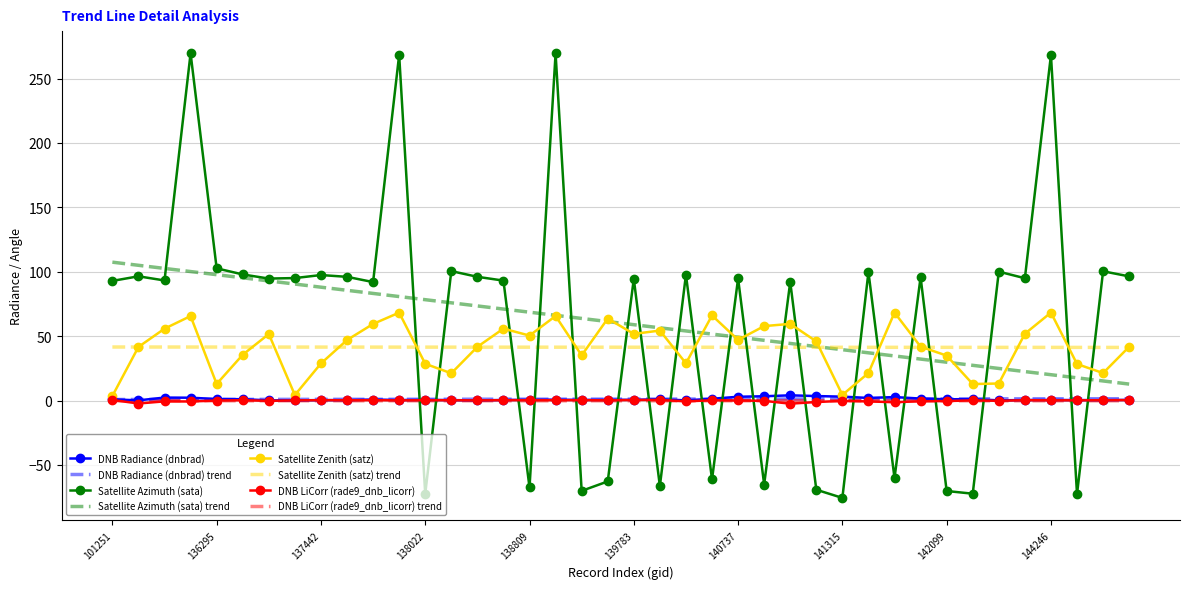

Which series ends up on top after the final intersection of Satellite Azimuth (sata) and DNB Radiance (dnbrad)?

Satellite Azimuth (sata)